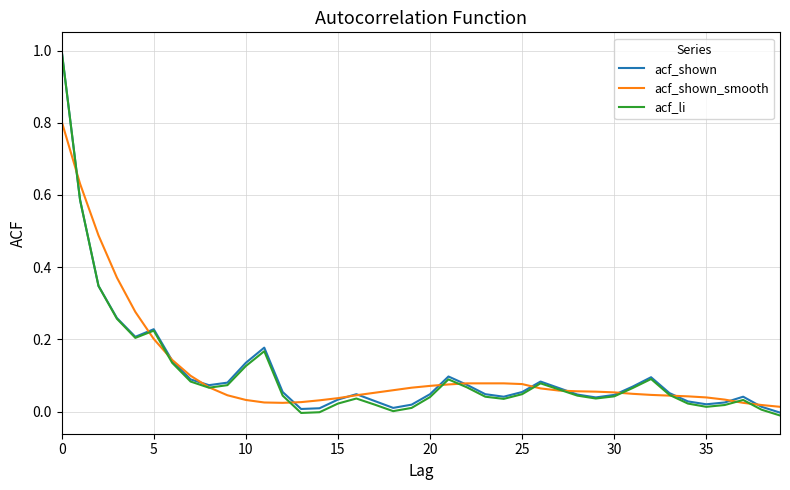

Which series has the largest range (max minus min)?

acf_li